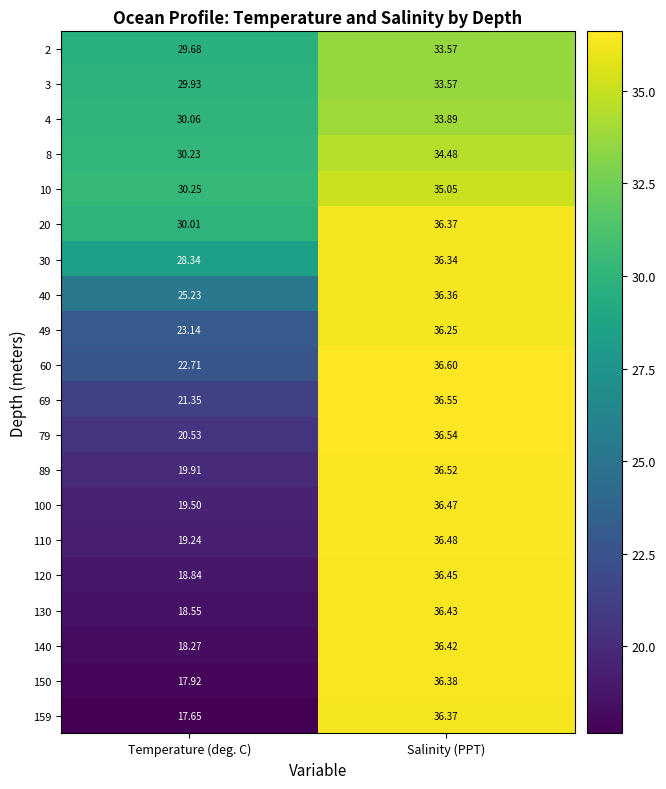

Is the value of 20 at Temperature (deg. C) greater than the value of 40 at Temperature (deg. C)?

Yes